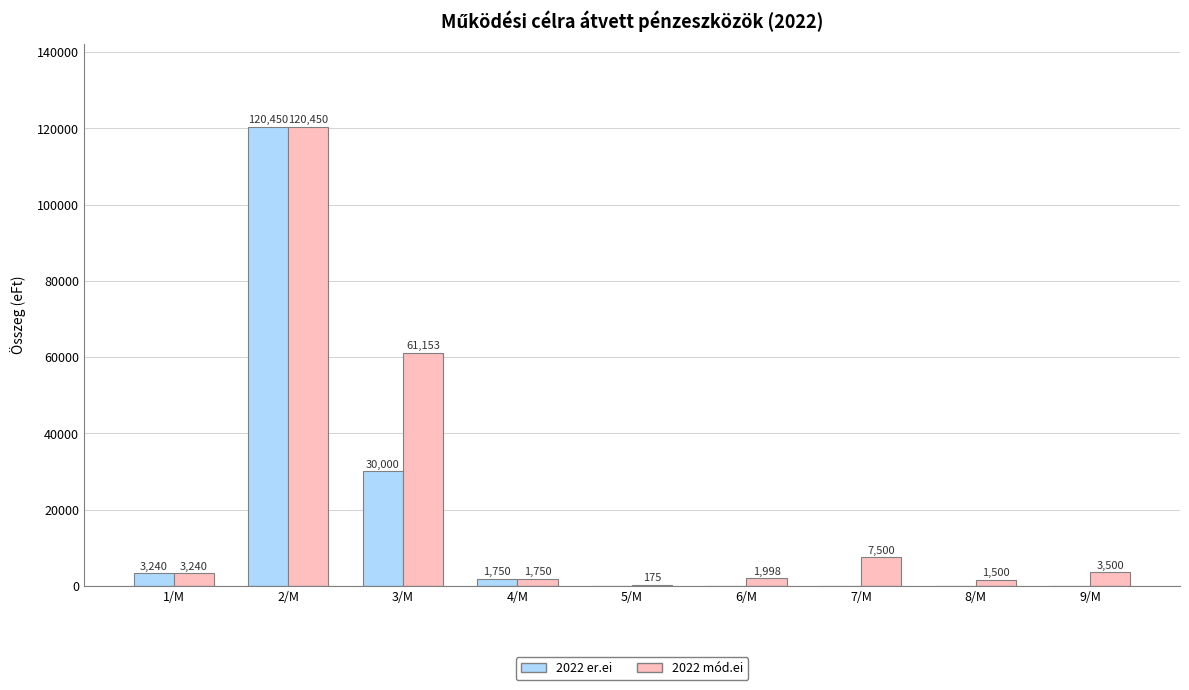

The value of 2022 er.ei at 5/M is 0. True or false?

True